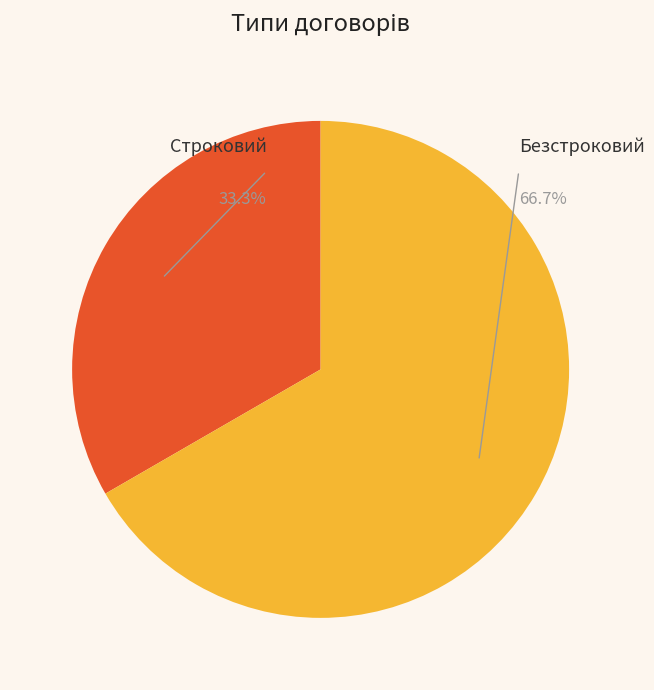

To the nearest percent, what portion does Безстроковий represent?

67%